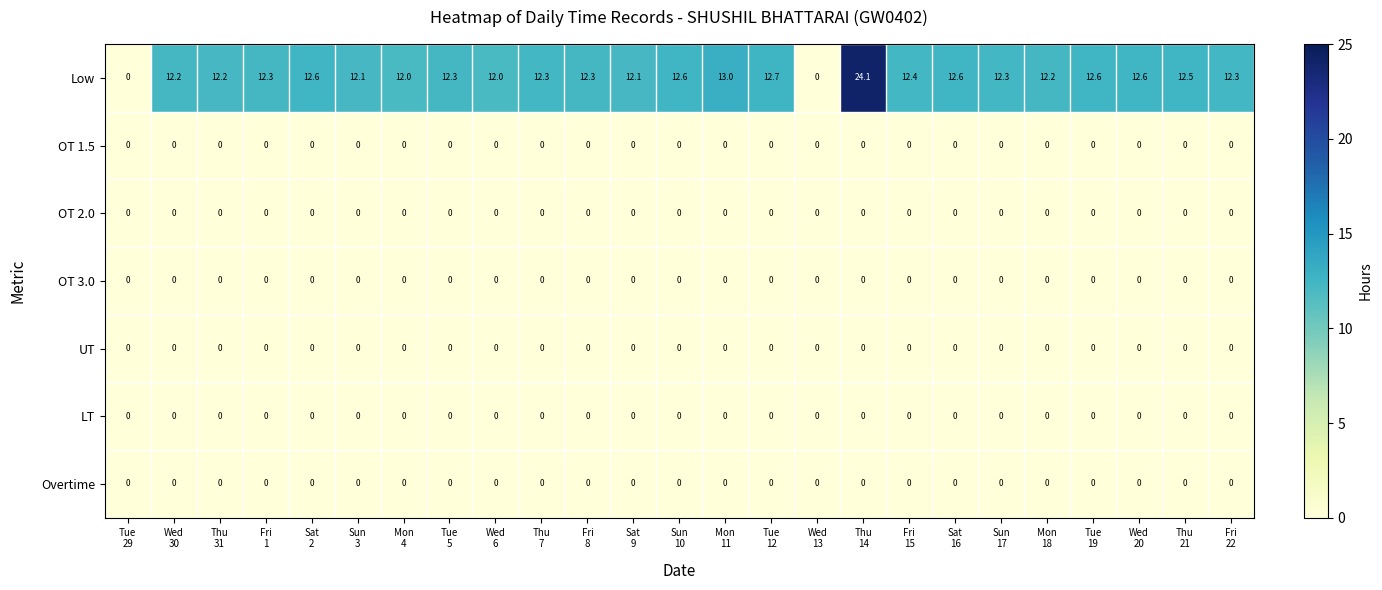

Which series has the widest spread of values?

Low